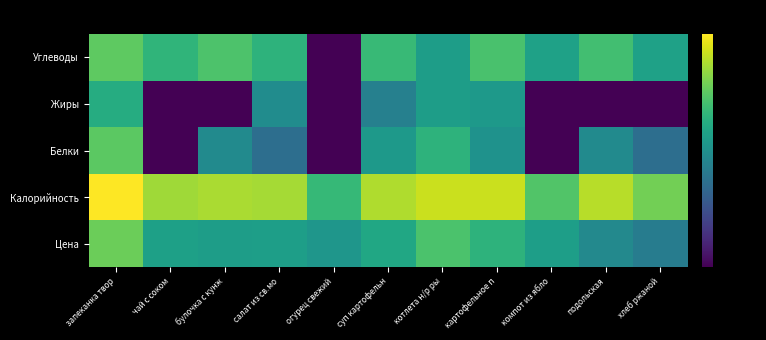

List the series in order of their peak value, highest first.

Калорийность, Цена, Углеводы, Белки, Жиры